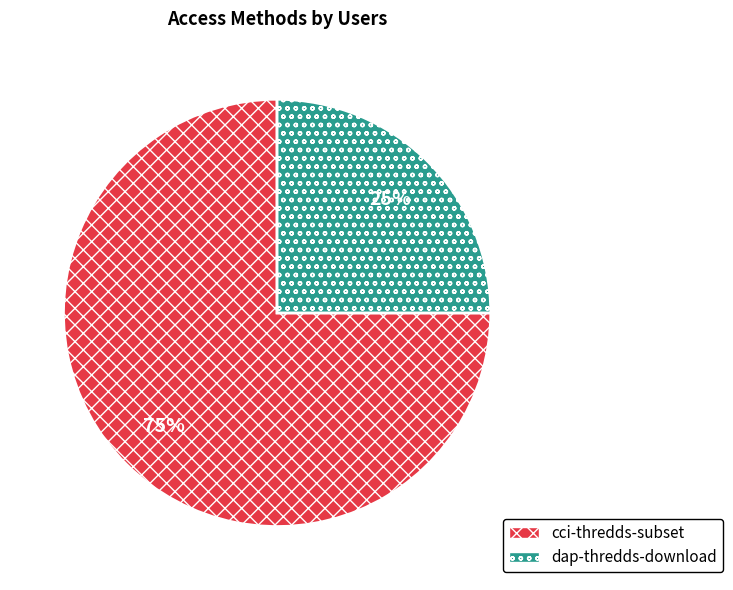

Does dap-thredds-download account for over 50% of the chart?

No